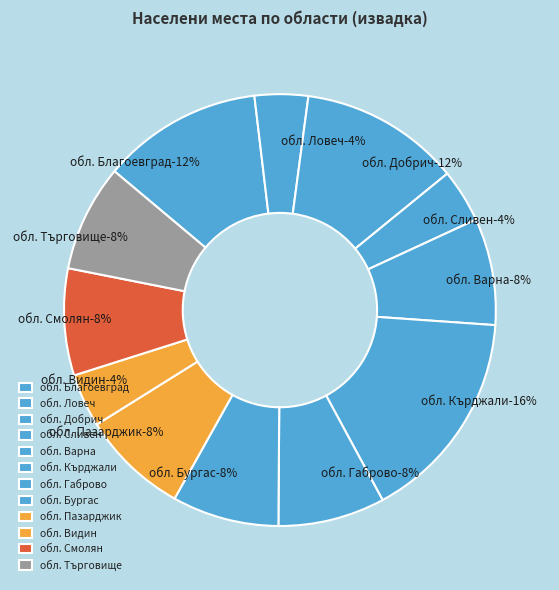

Is it true that обл. Пазарджик is 1% of the pie?

False